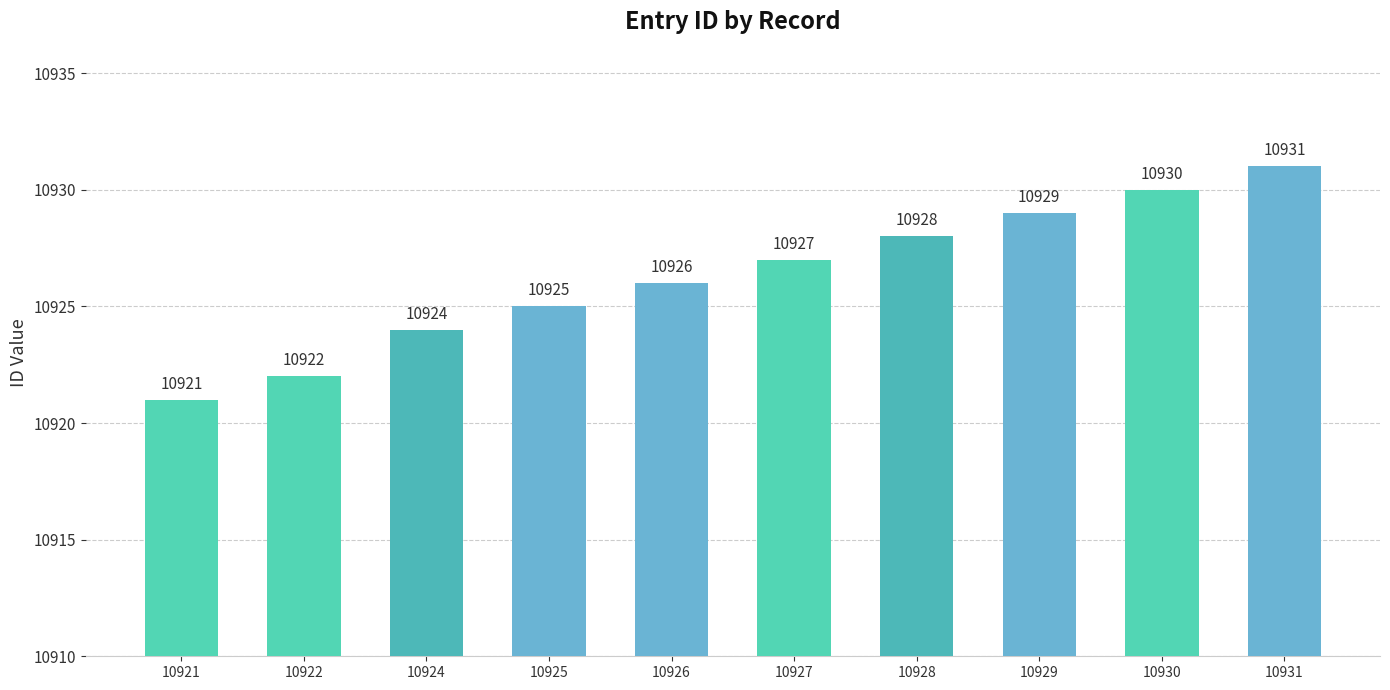

What is the value of the 6th bar from the left?

10927